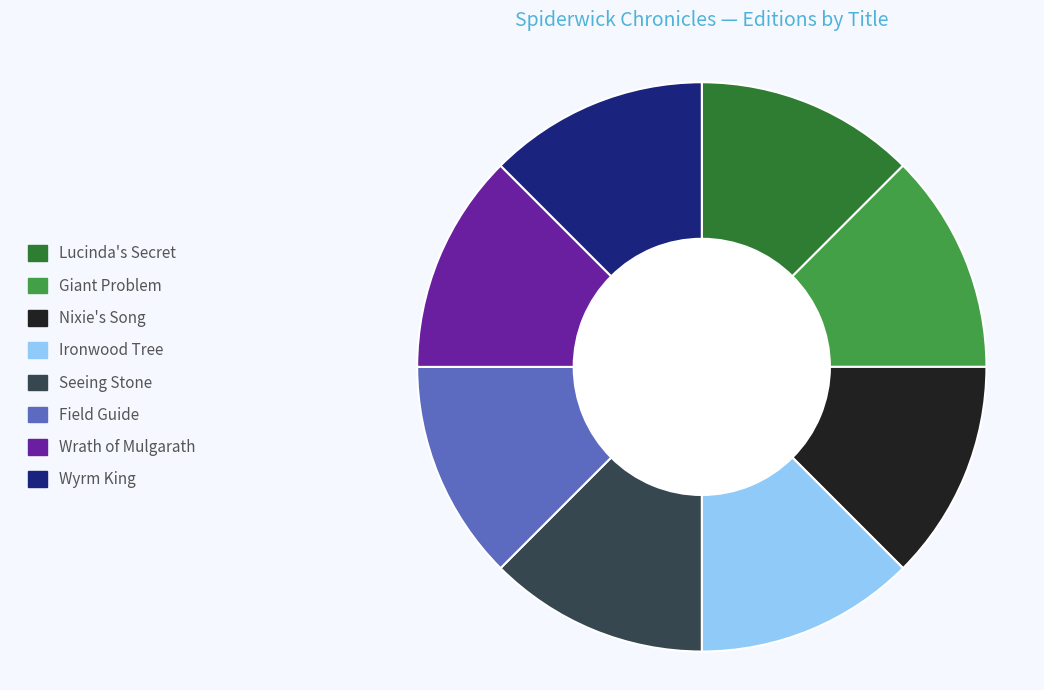

Is it true that Wyrm King is 26% of the pie?

False